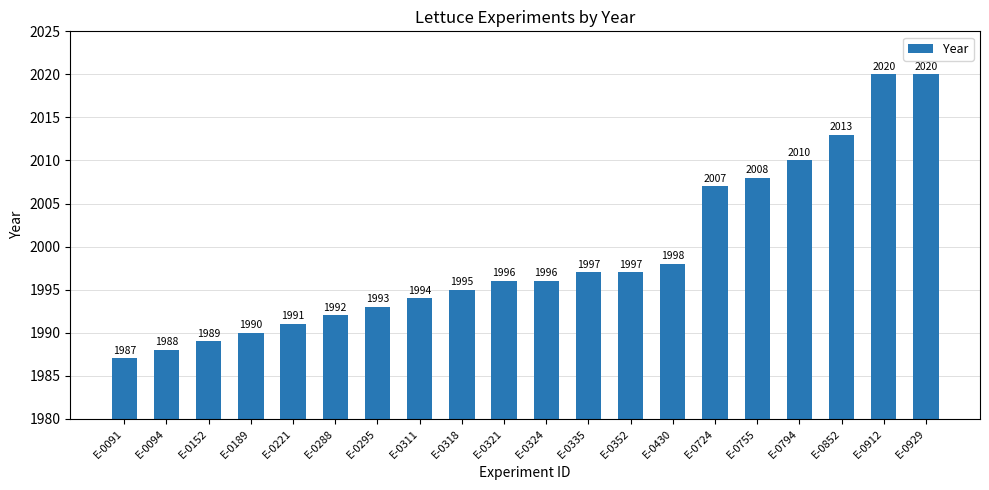

What is the smallest value displayed?

1987